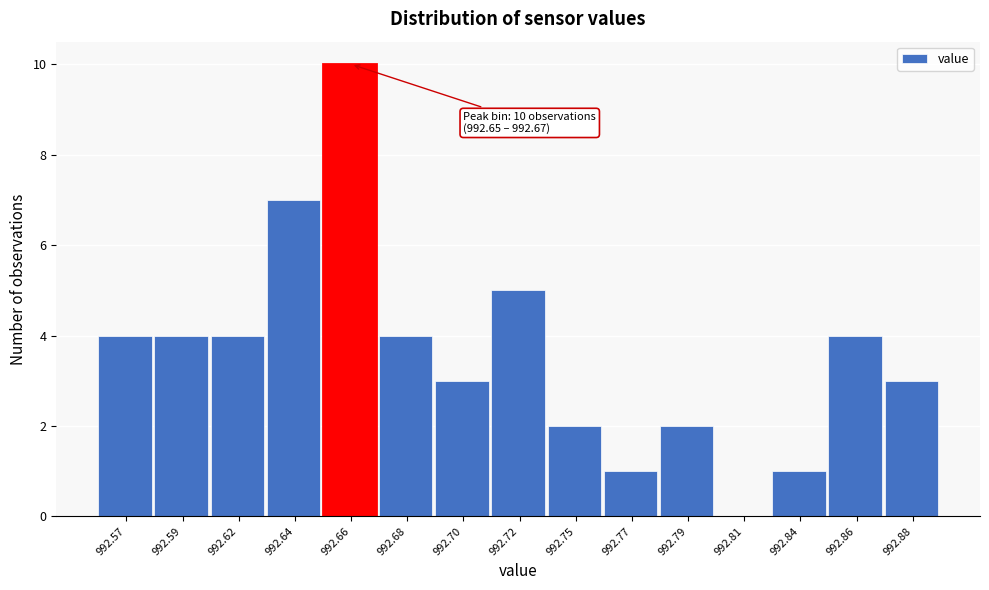

Reading left to right, what are all the values shown in this chart?

992.57=4	992.59=4	992.62=4	992.64=7	992.66=10	992.68=4	992.70=3	992.72=5	992.75=2	992.77=1	992.79=2	992.81=0	992.84=1	992.86=4	992.88=3